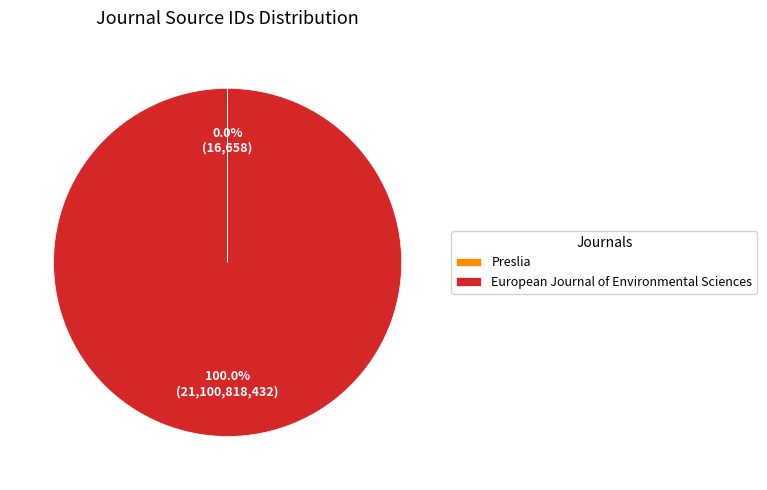

Is there a majority slice in this chart?

Yes